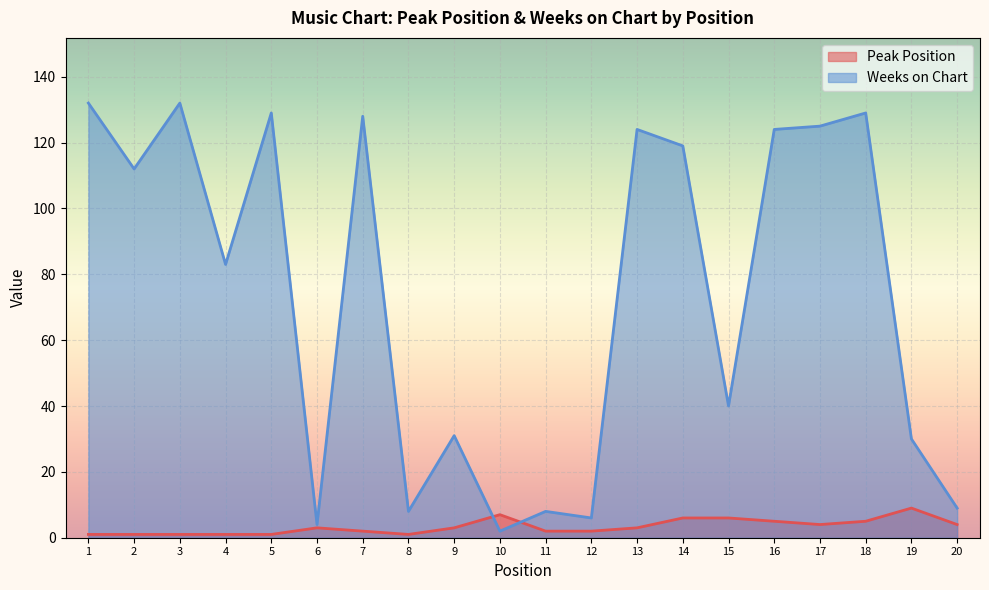

List the series in order of their overall mean, lowest first.

Peak Position, Weeks on Chart